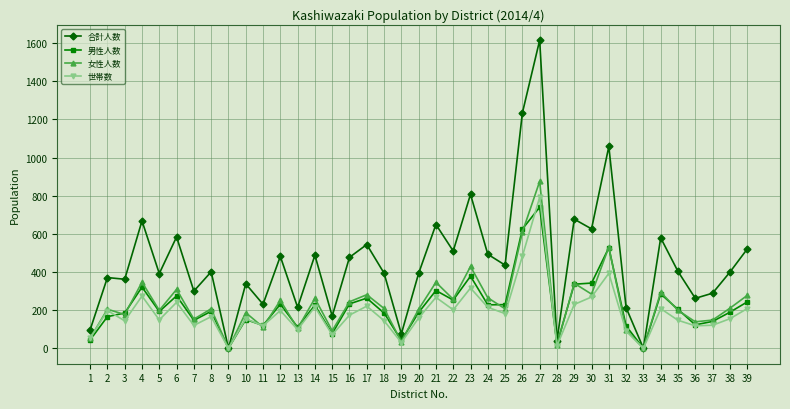

Where is 世帯数 nearest to the value 396?

31